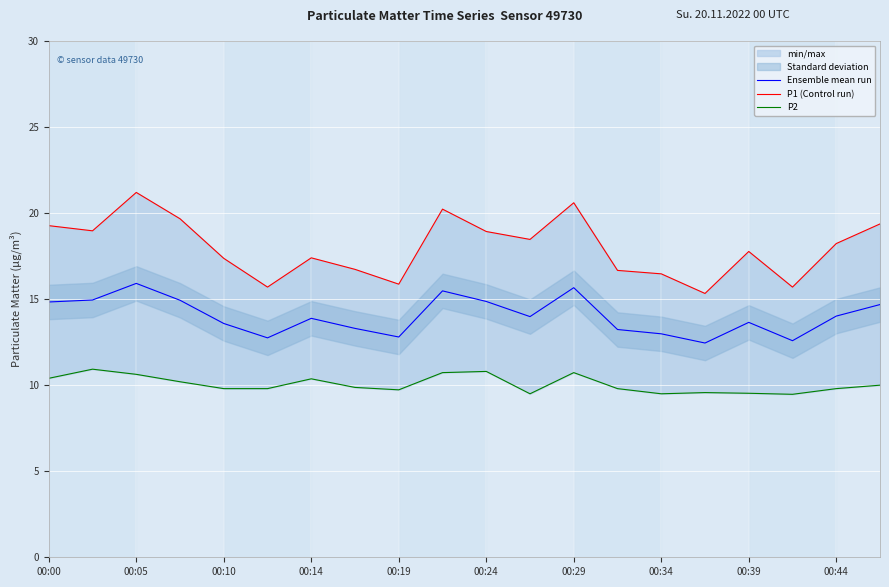

Which series has the widest spread of values?

P1 (Control run)